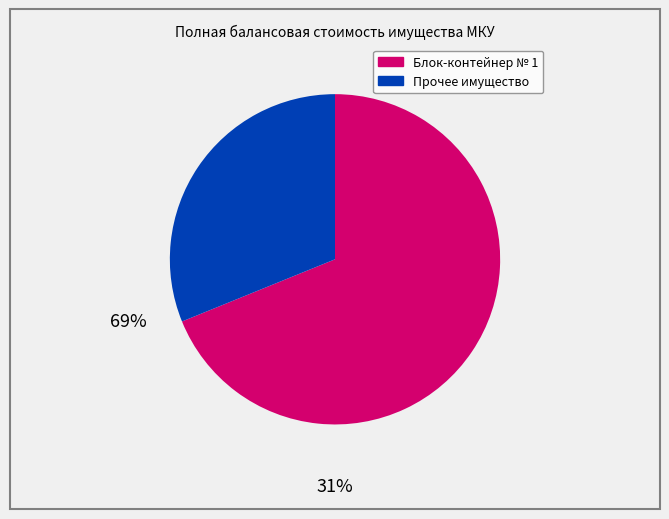

Rank the categories by value from lowest to highest.

Прочее имущество, Блок-контейнер № 1